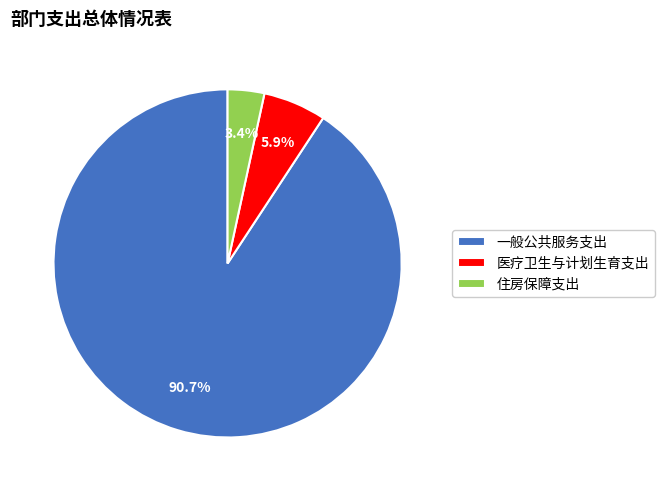

The 医疗卫生与计划生育支出 slice represents 1% of the pie. True or false?

False